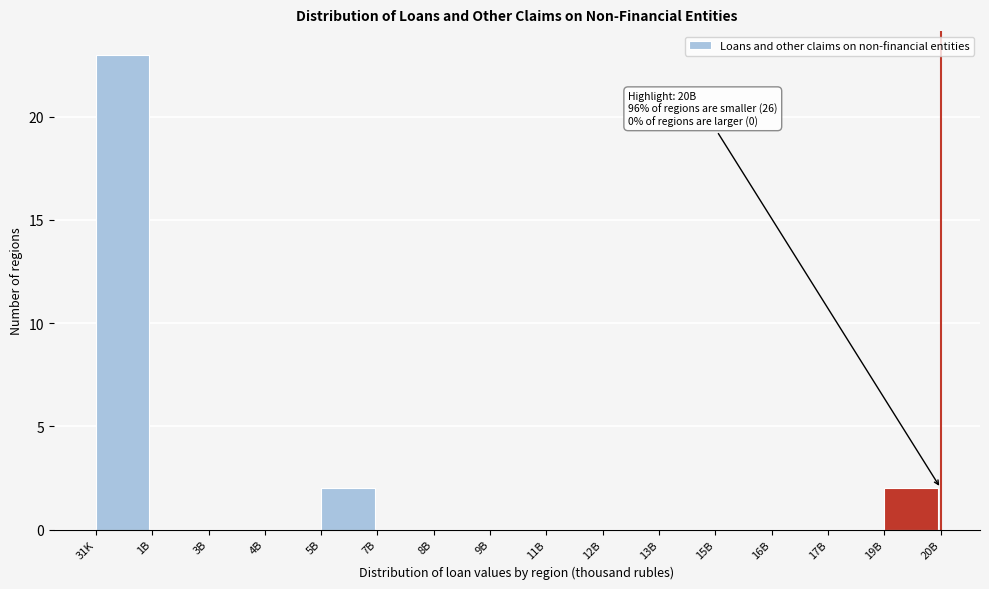

Reading right to left, transcribe all the data shown in this chart.

19B=2	17B=0	16B=0	15B=0	13B=0	12B=0	11B=0	9B=0	8B=0	7B=0	5B=2	4B=0	3B=0	1B=0	31K=23